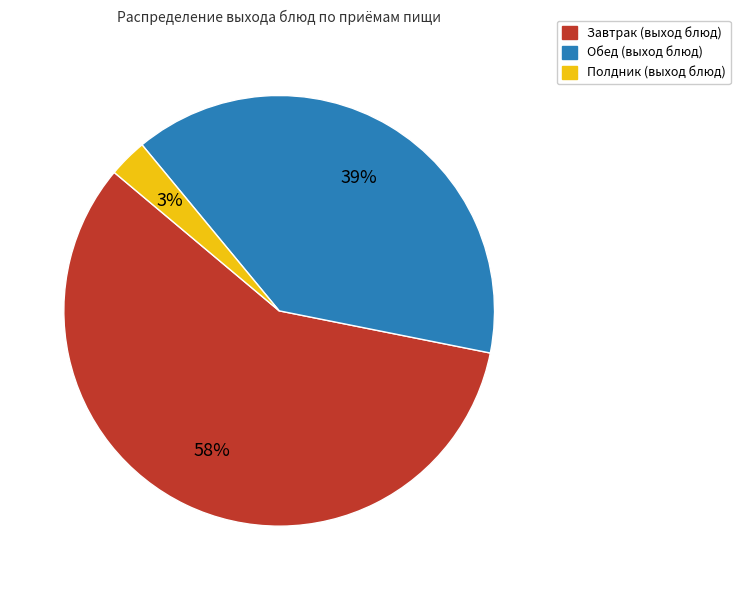

Is there a majority slice in this chart?

Yes